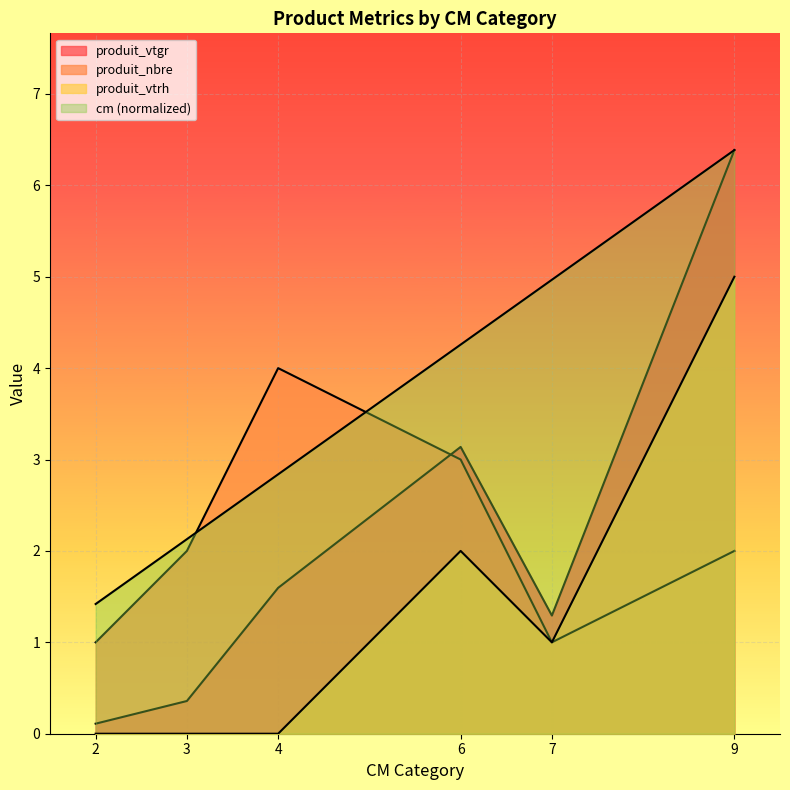

The value of produit_nbre at 3 is 2.0. True or false?

True